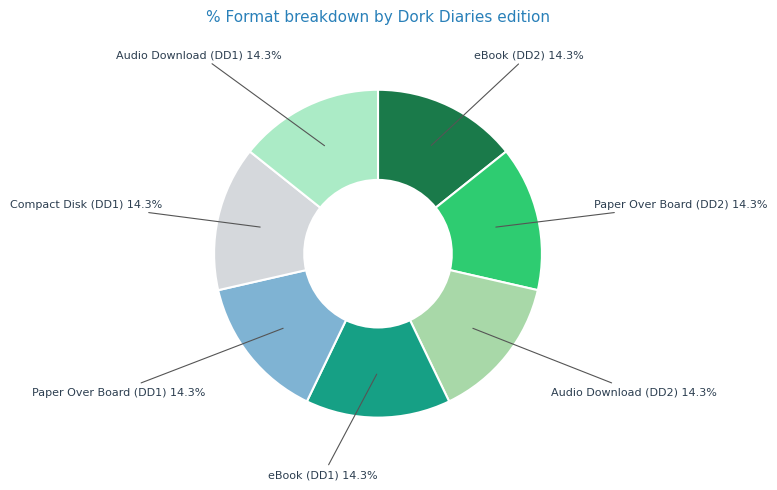

Combined, do Paper Over Board (DD2) 14.3% and Paper Over Board (DD1) 14.3% account for over 50%?

No